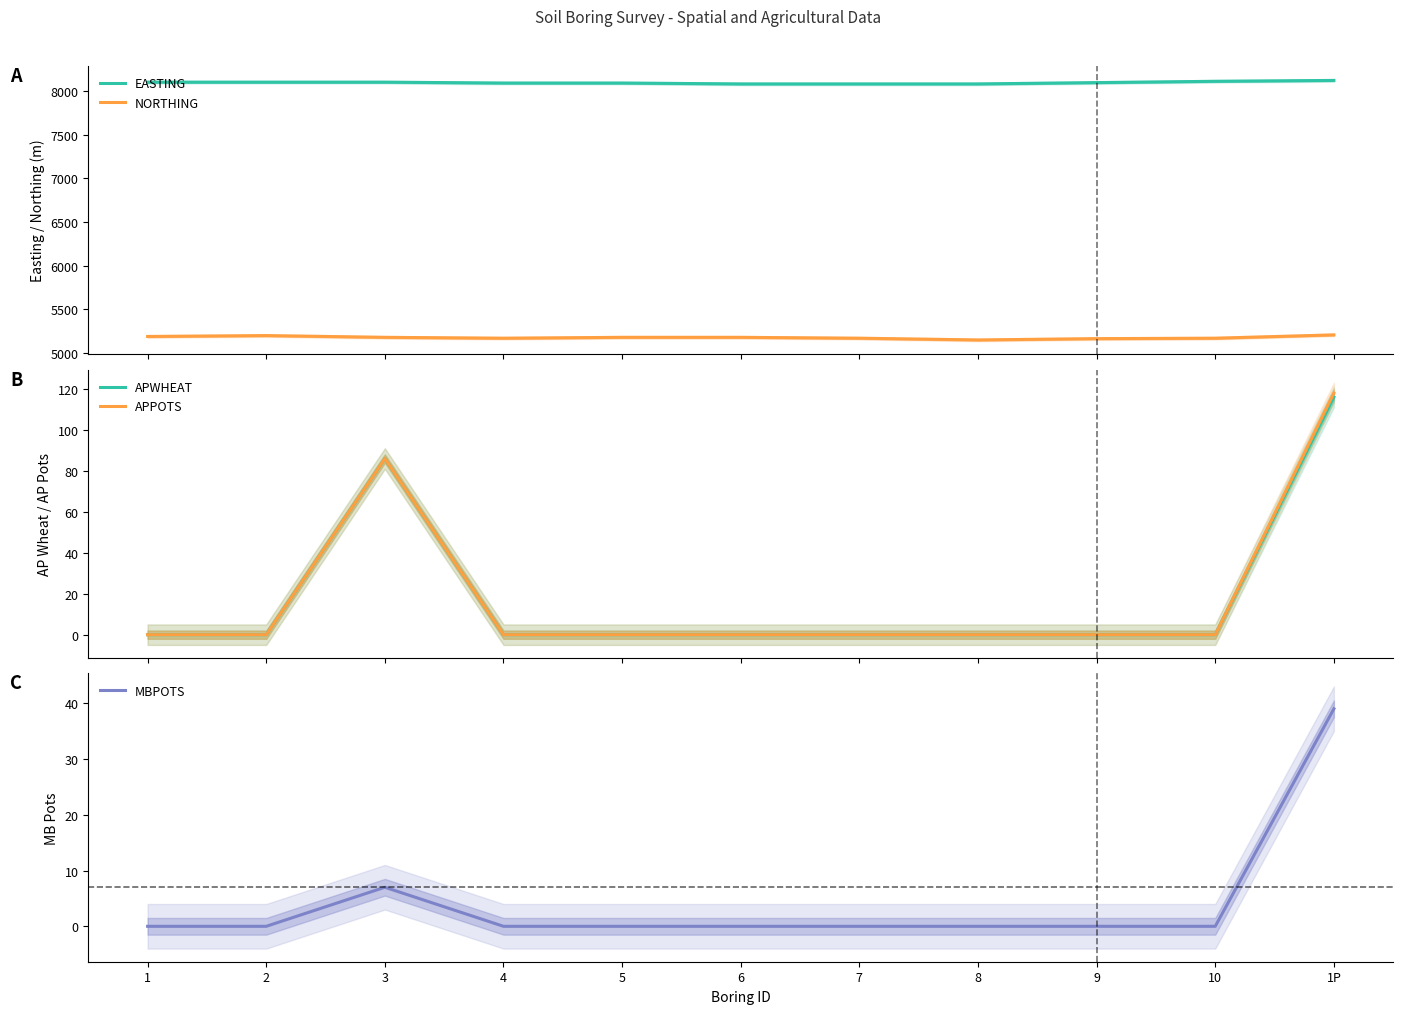

Reading left to right, list all the values displayed in this chart.

EASTING: 1=8100	2=8100	3=8100	4=8090	5=8090	6=8080	7=8080	8=8080	9=8095	10=8110	1P=8120
NORTHING: 1=5190	2=5200	3=5180	4=5170	5=5180	6=5180	7=5170	8=5150	9=5165	10=5170	1P=5208
APWHEAT: 1=0	2=0	3=86	4=0	5=0	6=0	7=0	8=0	9=0	10=0	1P=116
APPOTS: 1=0	2=0	3=86	4=0	5=0	6=0	7=0	8=0	9=0	10=0	1P=118
MBPOTS: 1=0	2=0	3=7	4=0	5=0	6=0	7=0	8=0	9=0	10=0	1P=39